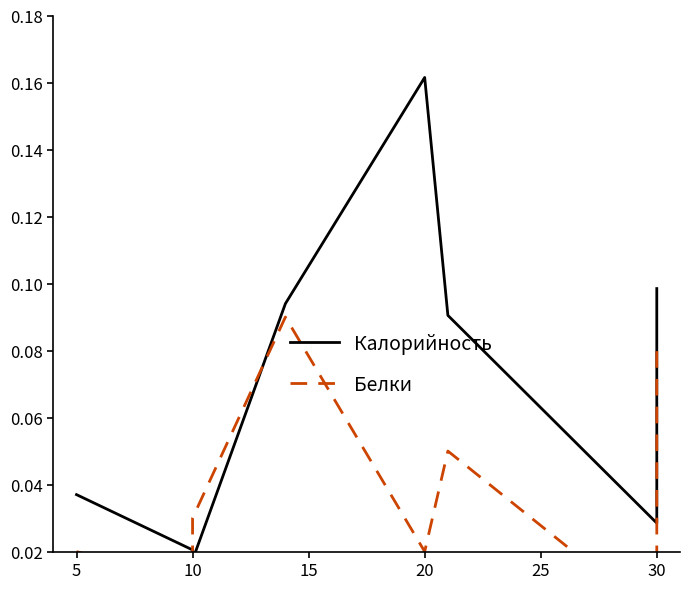

Is it true that Калорийность equals 0.0 at 10?

True